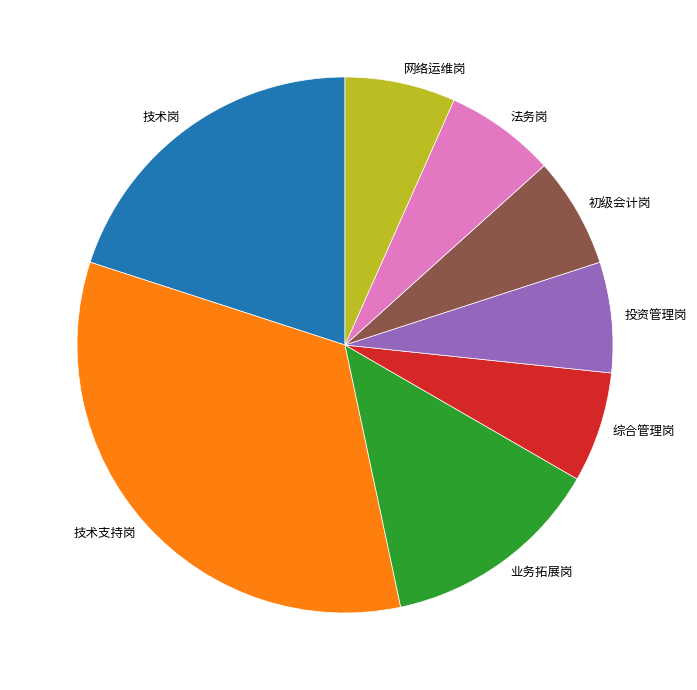

Between 法务岗 and 技术岗, which is larger?

技术岗